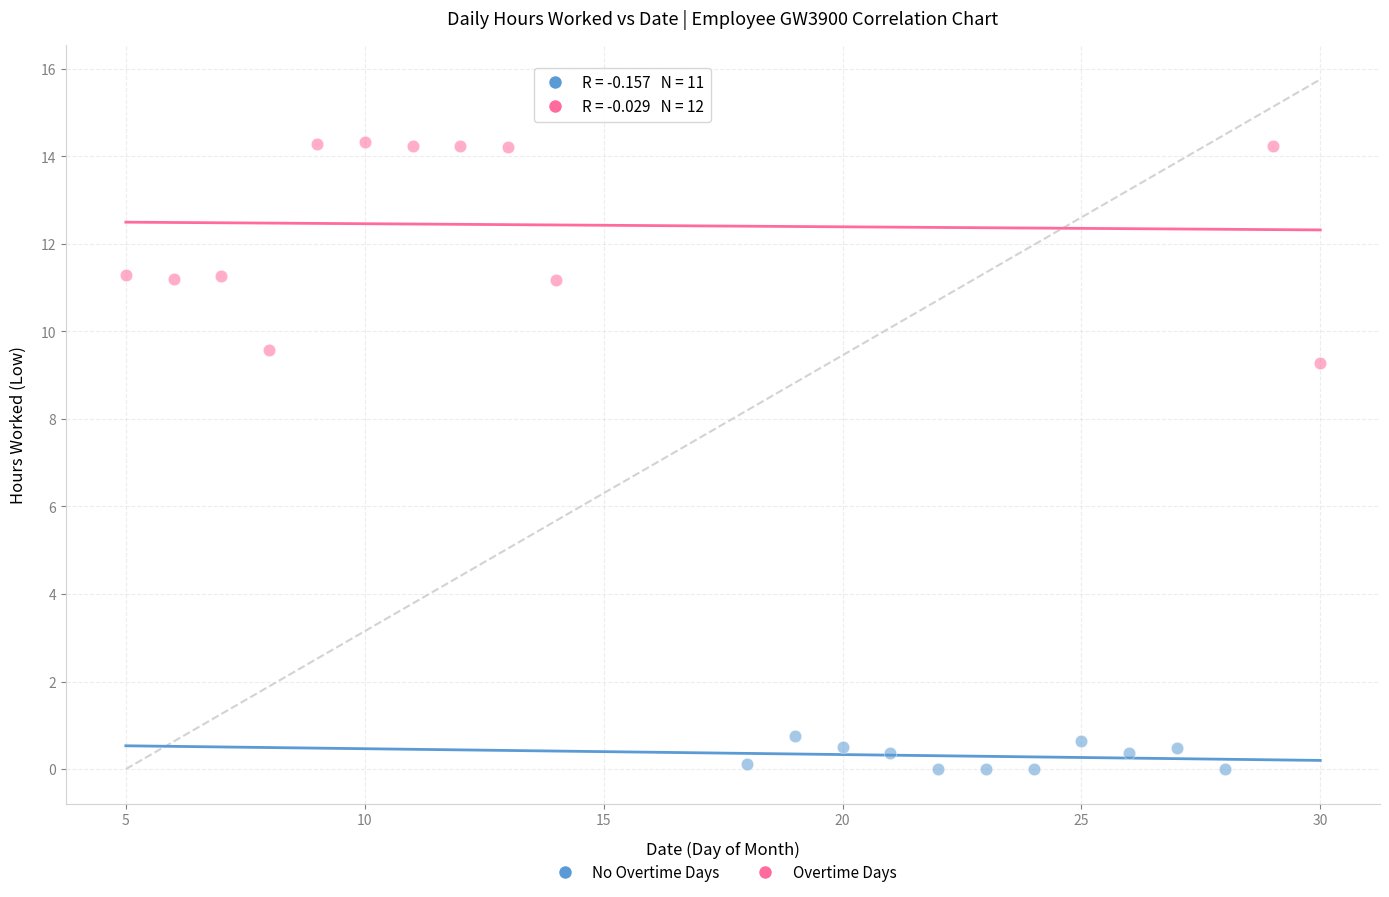

Which series contains the lowest Y value?

No Overtime Days